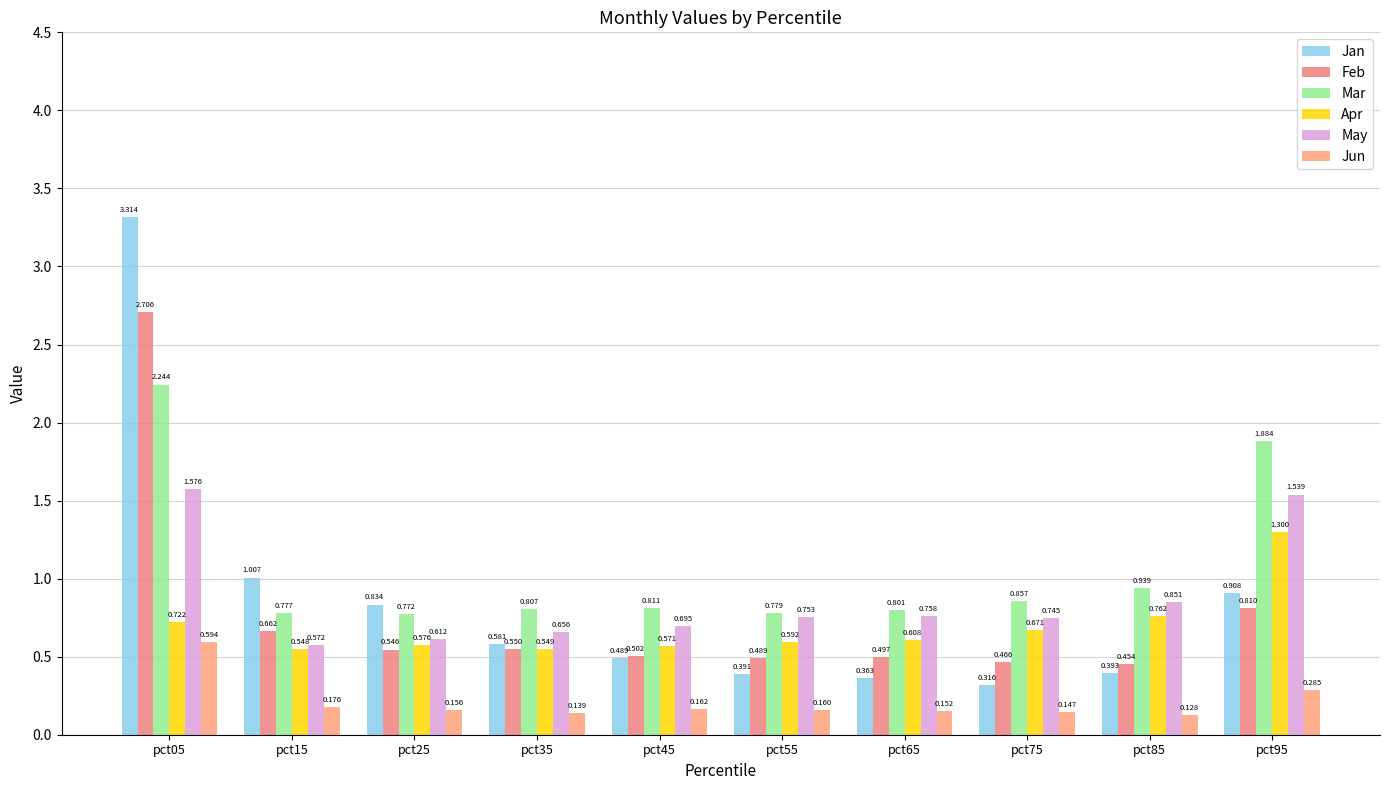

Rank the categories by Feb value from highest to lowest.

pct05, pct95, pct15, pct35, pct25, pct45, pct65, pct55, pct75, pct85